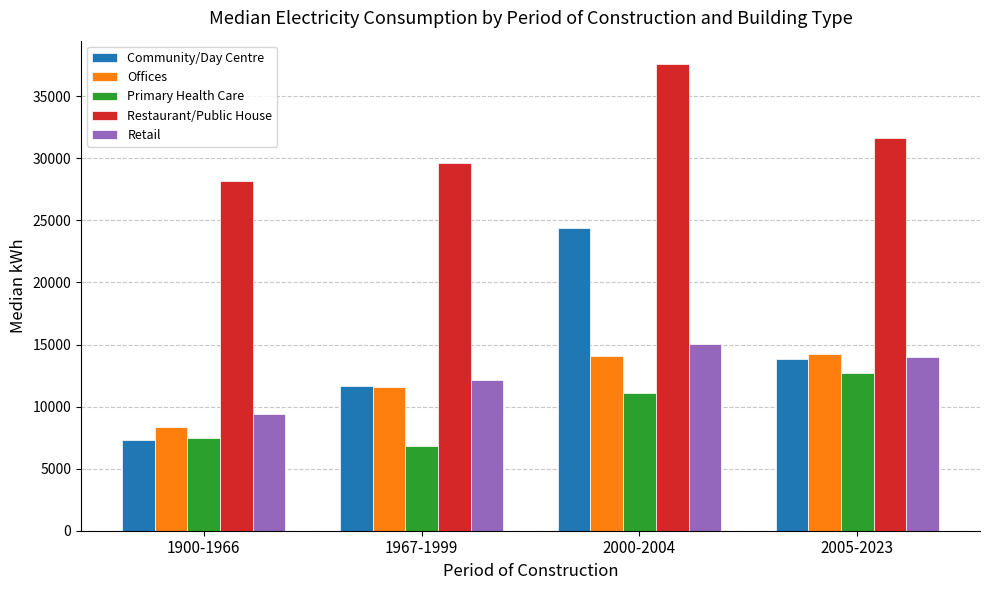

Is it true that Restaurant/Public House equals 51775.1 at 1967-1999?

False